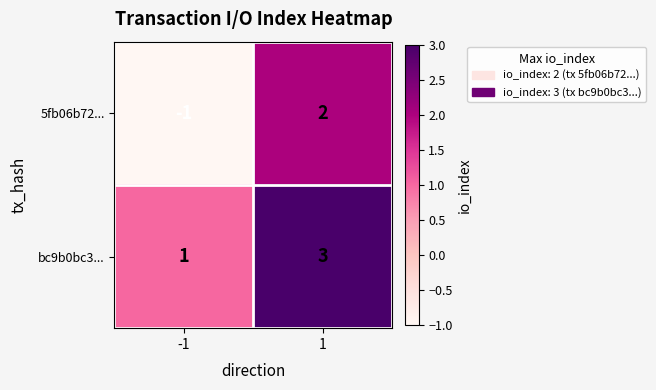

Is it true that bc9b0bc3... equals 1 at -1?

True